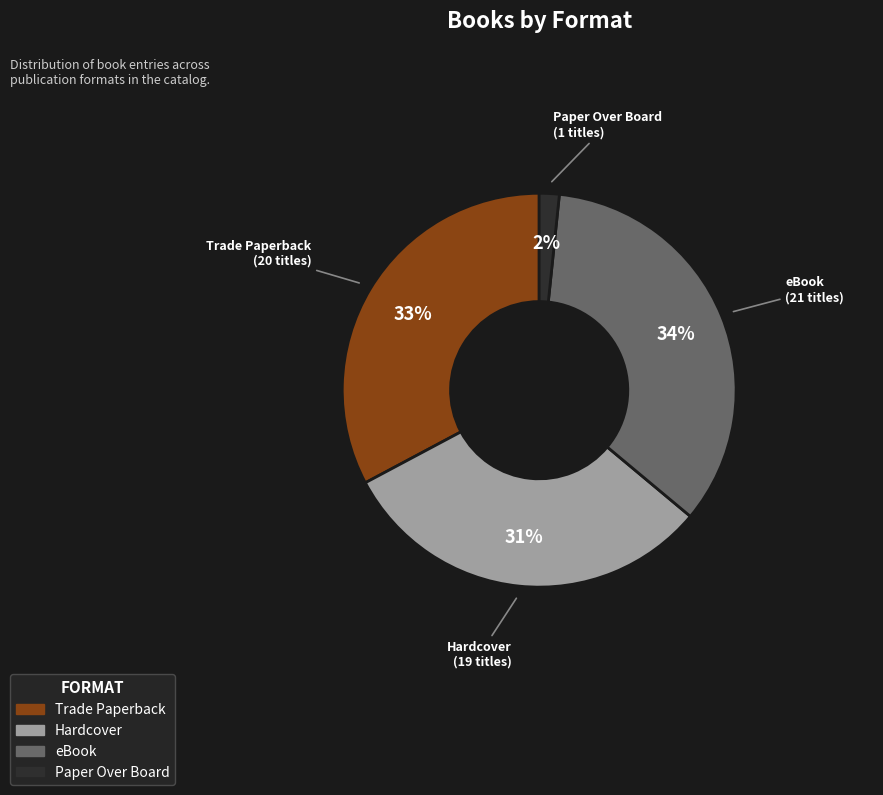

To the nearest percent, what portion does Paper Over Board represent?

2%